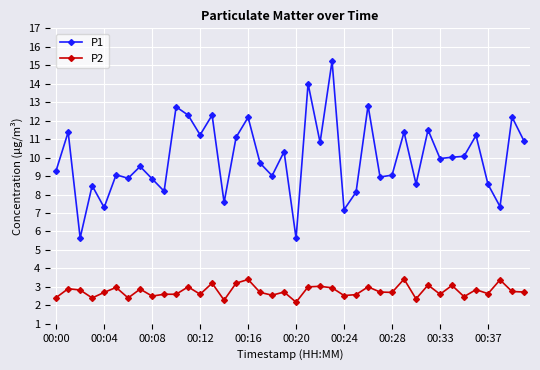

List the series in order of their overall mean, highest first.

P1, P2